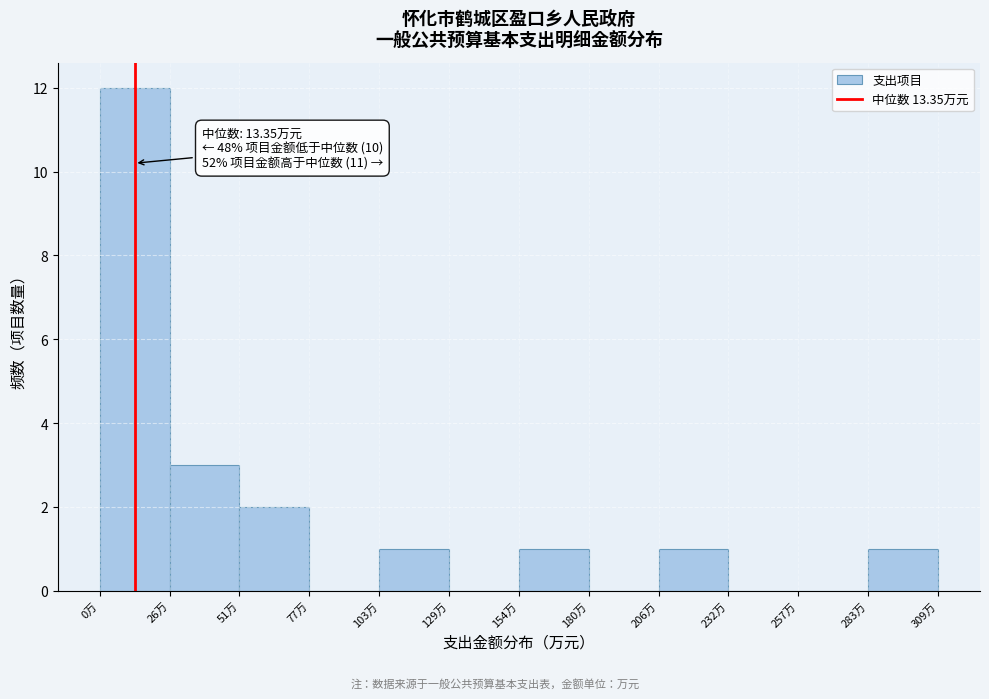

Which range on the x-axis has the tallest bar?

0 to 25